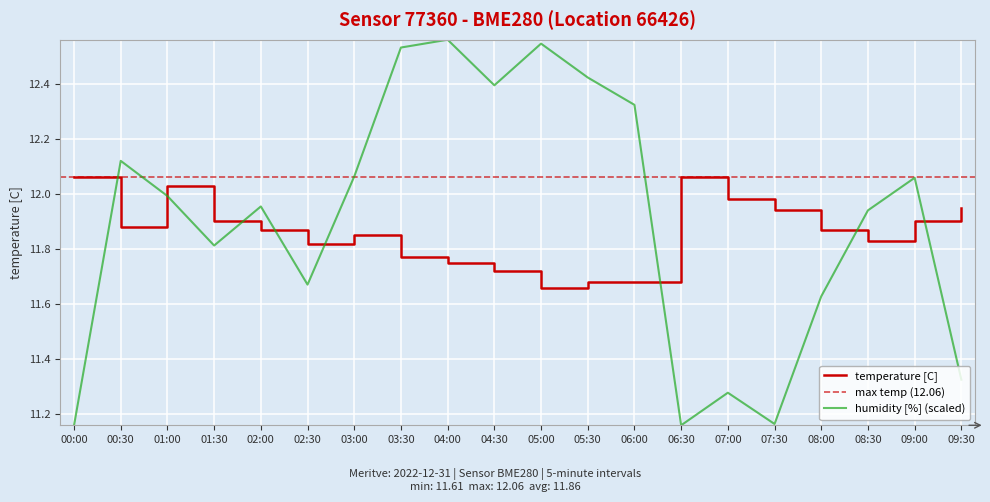

What is the total value across all series at 03:30?

24.3